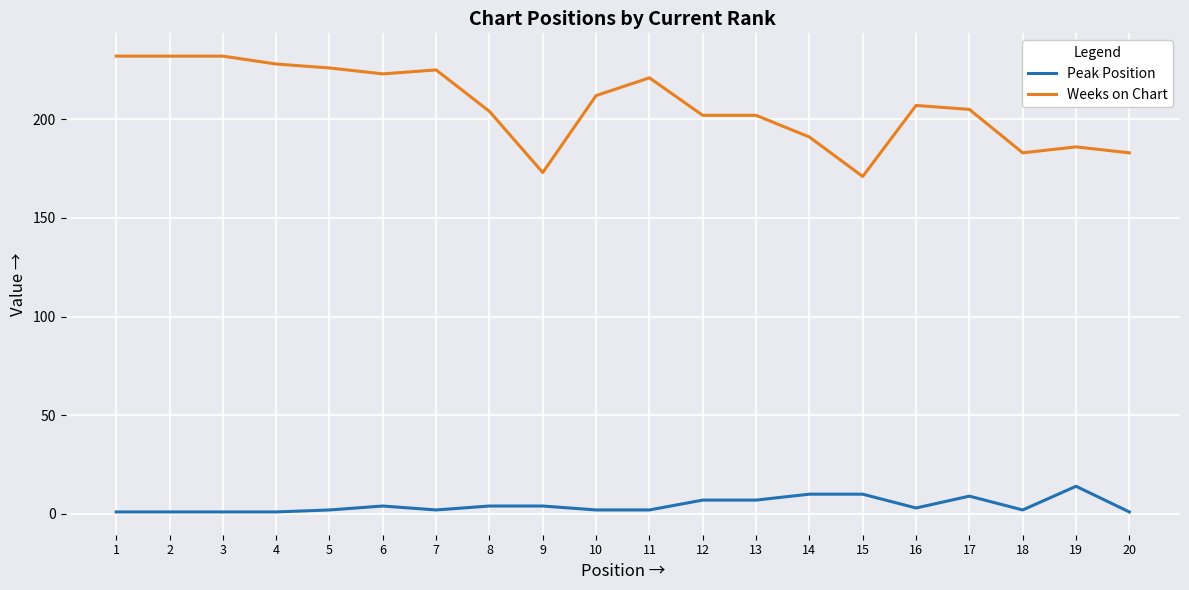

What is the maximum value for Weeks on Chart?

232